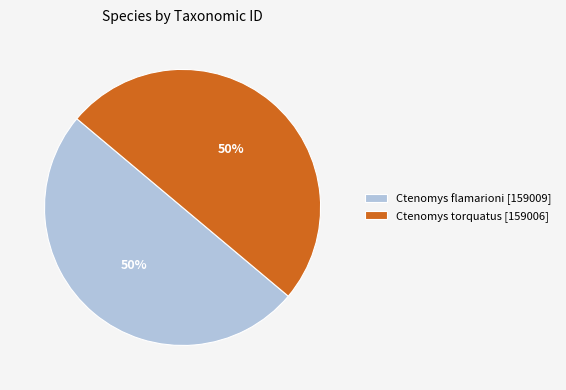

To the nearest percent, what portion does Ctenomys flamarioni represent?

50%